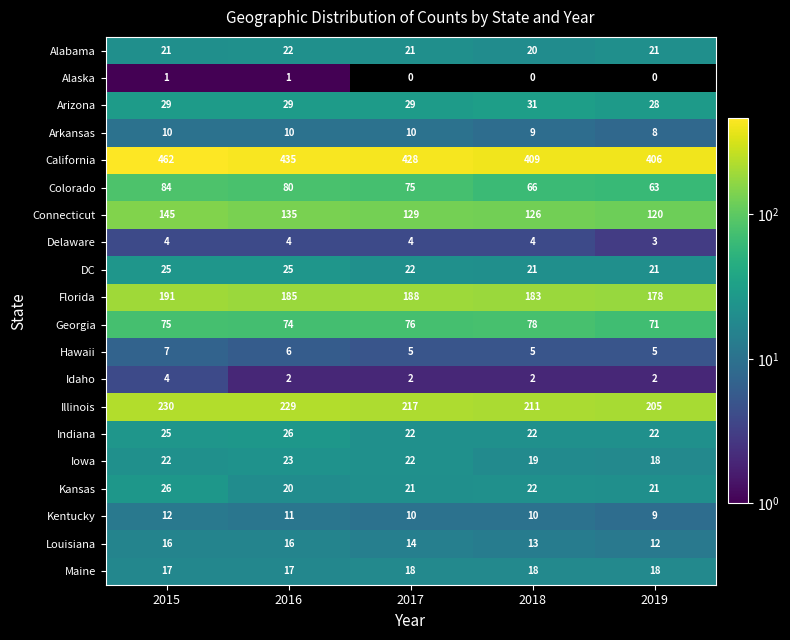

Count the number of data series in this chart.

20